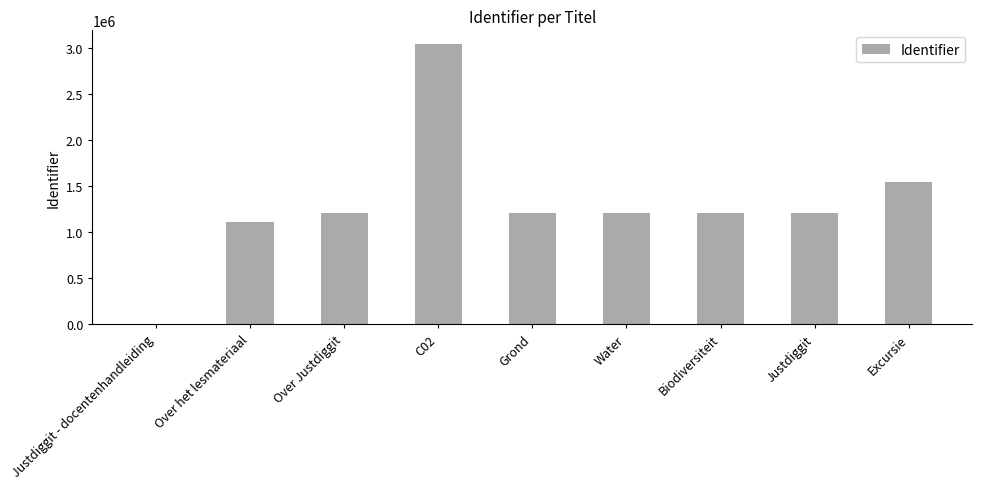

Is it true that the value at Justdiggit is 1775441?

False